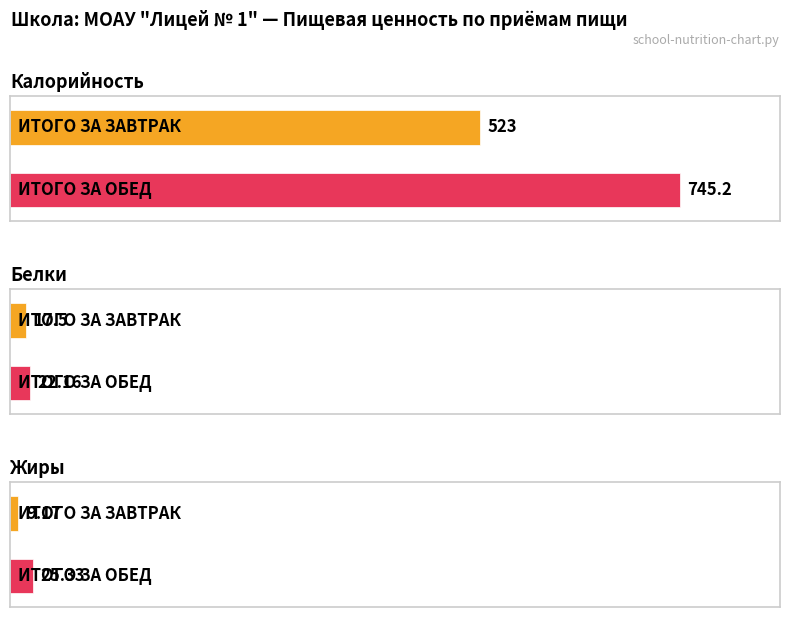

Is the value of Белки at ИТОГО ЗА ОБЕД greater than the value of Жиры at ИТОГО ЗА ОБЕД?

No